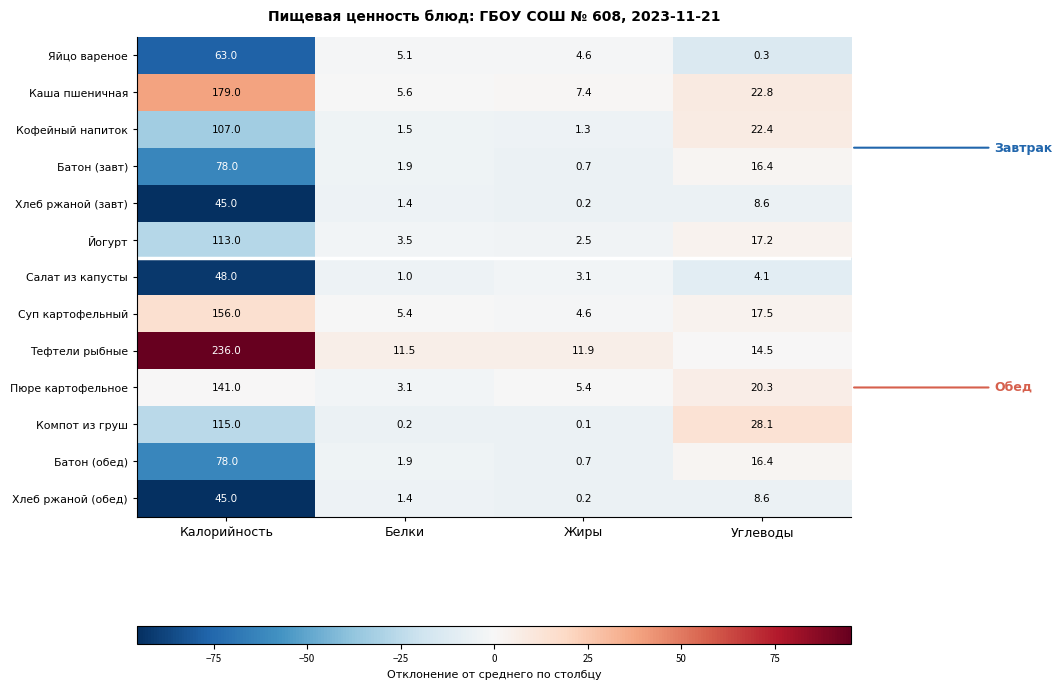

Which series has the largest range (max minus min)?

Тефтели рыбные